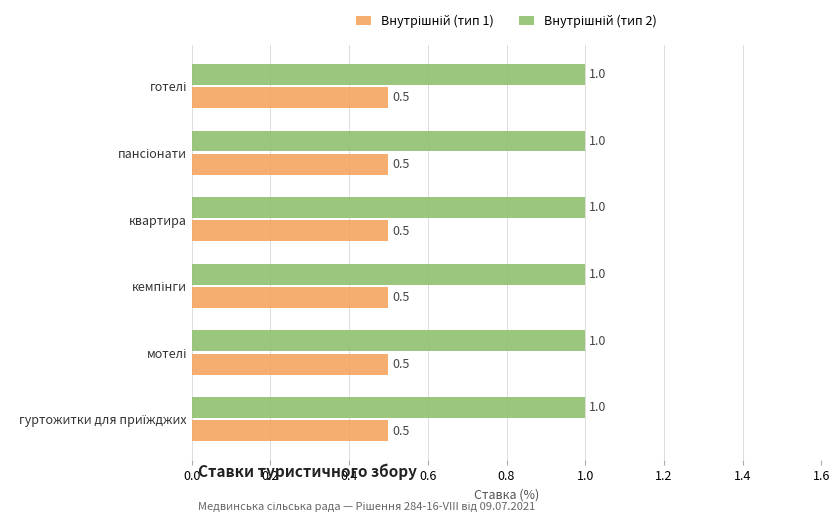

What is the minimum value shown in the chart?

0.5